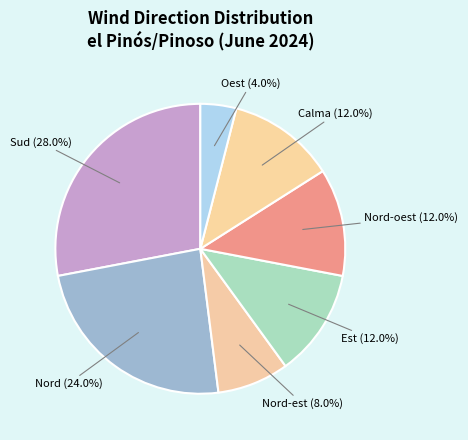

Combined, do Nord and Est account for over 50%?

No